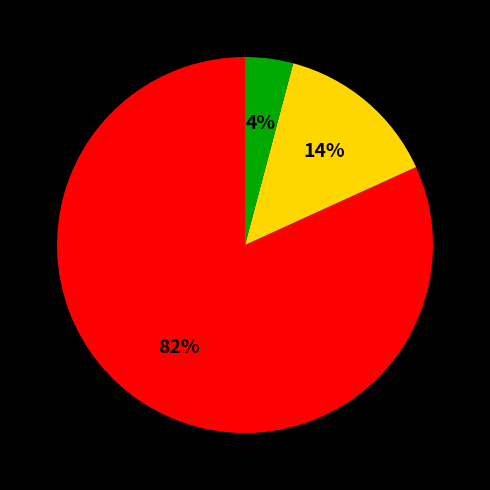

Does any single category account for the majority?

Yes